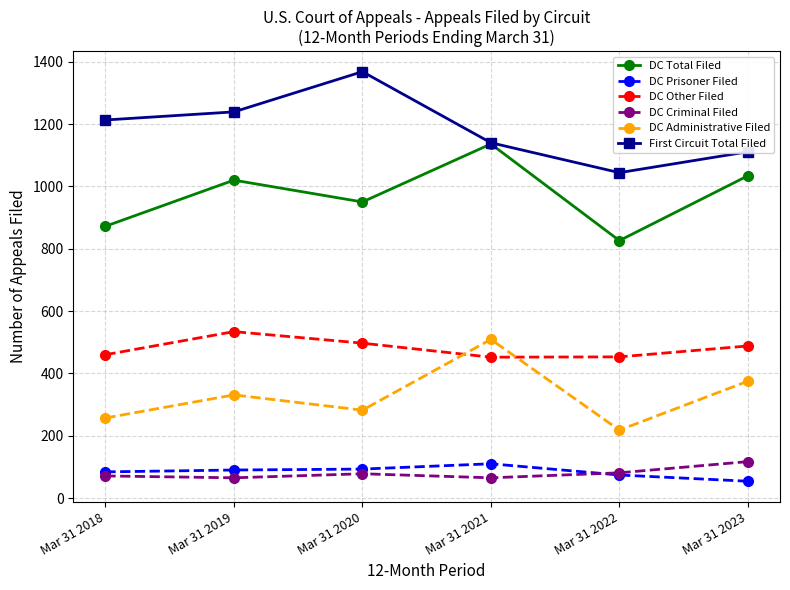

What is the difference between the DC Criminal Filed values at Mar 31 2019 and Mar 31 2020?

13